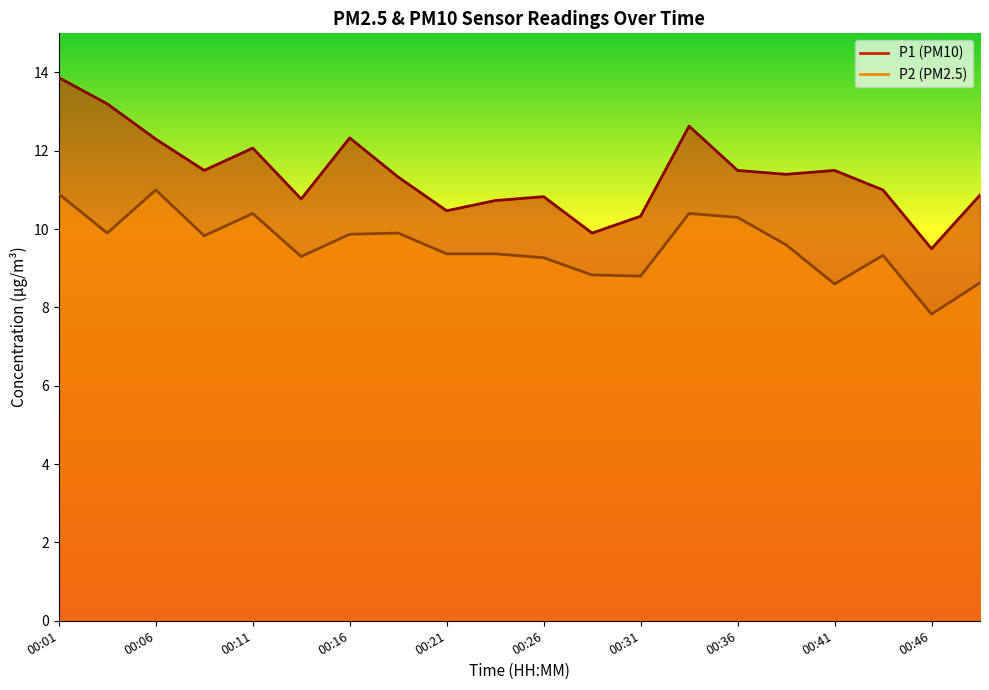

What is the value of the P1 point at the 18th from the left?

11.0